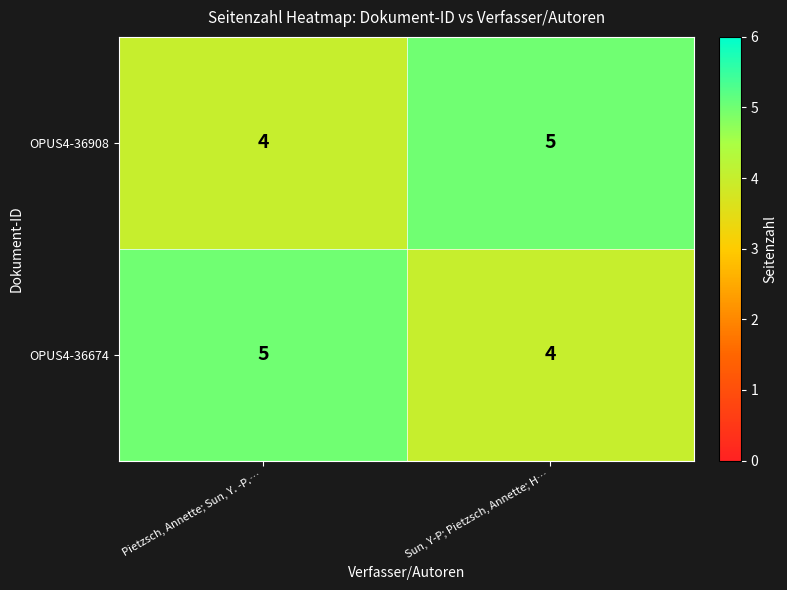

List the labels in order of OPUS4-36674 value, largest first.

Pietzsch, Annette; Sun, Y. -P.…, Sun, Y-P; Pietzsch, Annette; H…